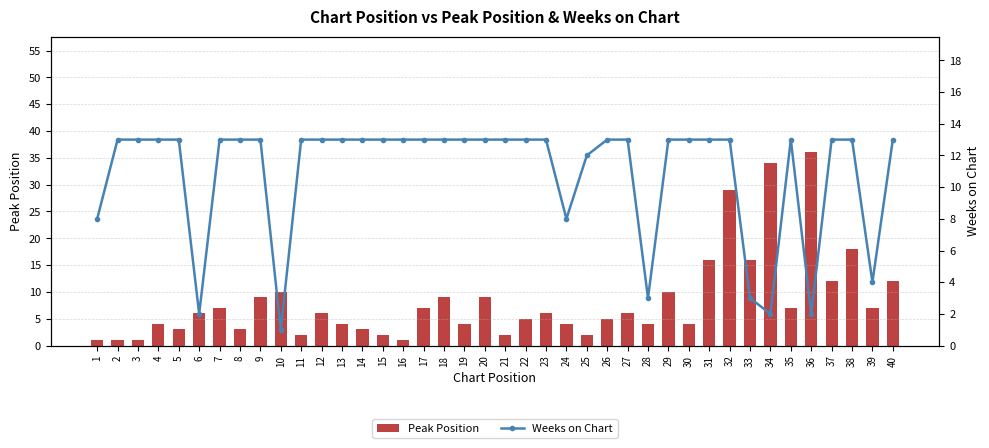

Reading left to right, list all the values displayed in this chart.

Peak Position: 1	1	1	4	3	6	7	3	9	10	2	6	4	3	2	1	7	9	4	9	2	5	6	4	2	5	6	4	10	4	16	29	16	34	7	36	12	18	7	12
Weeks on Chart: 8	13	13	13	13	2	13	13	13	1	13	13	13	13	13	13	13	13	13	13	13	13	13	8	12	13	13	3	13	13	13	13	3	2	13	2	13	13	4	13